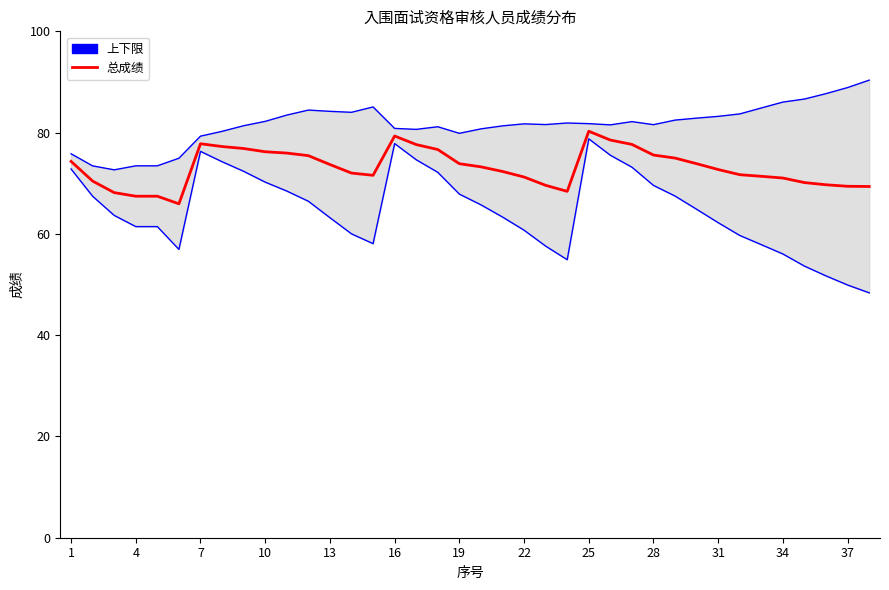

What is the average value of the 总成绩 series?

73.1